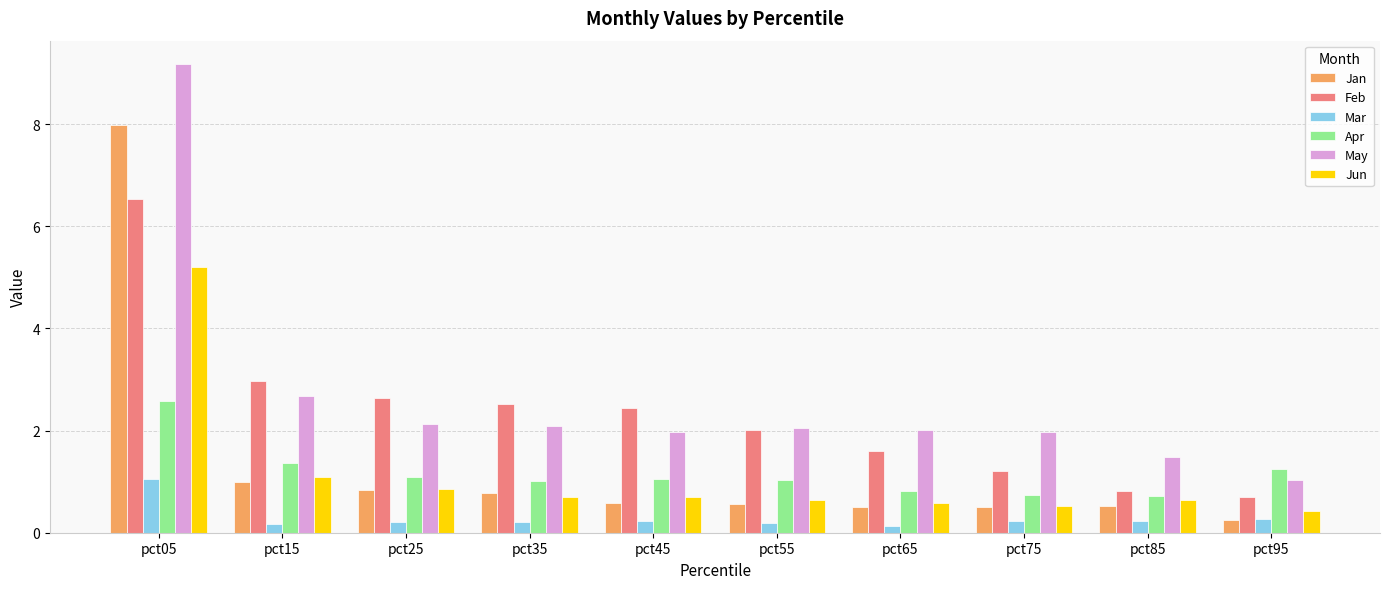

Read the Mar value at pct95.

0.3